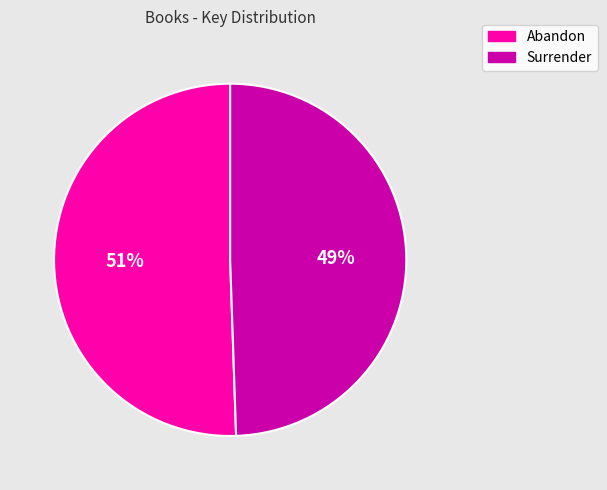

What is the ratio of the value at Abandon to the value at Surrender?

1.0